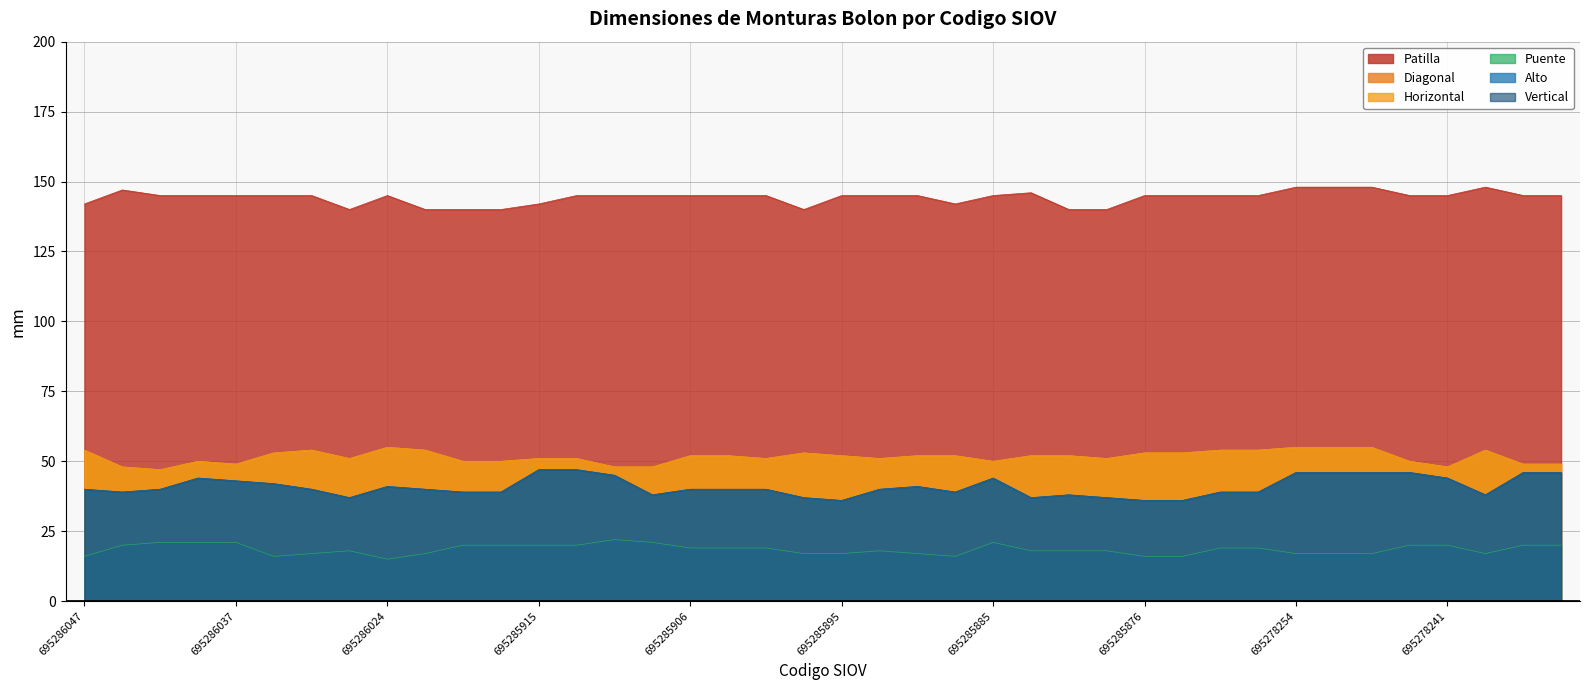

True or false: Patilla and Vertical intersect in this chart.

False